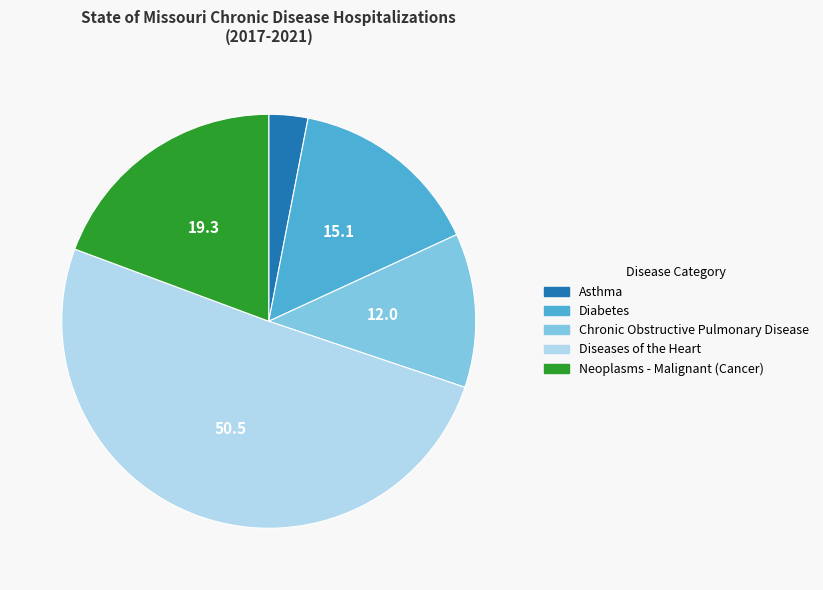

Is it true that Diseases of the Heart is 57% of the pie?

False